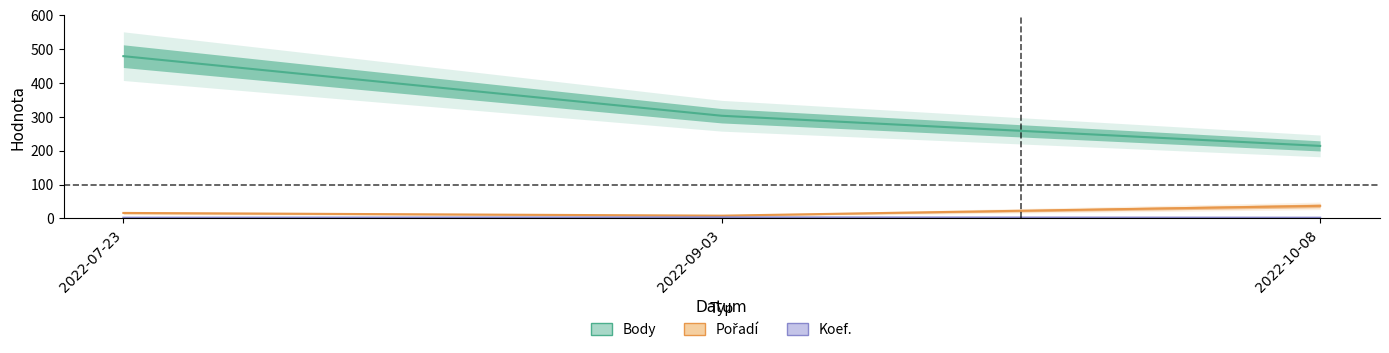

Which series has the widest spread of values?

Body